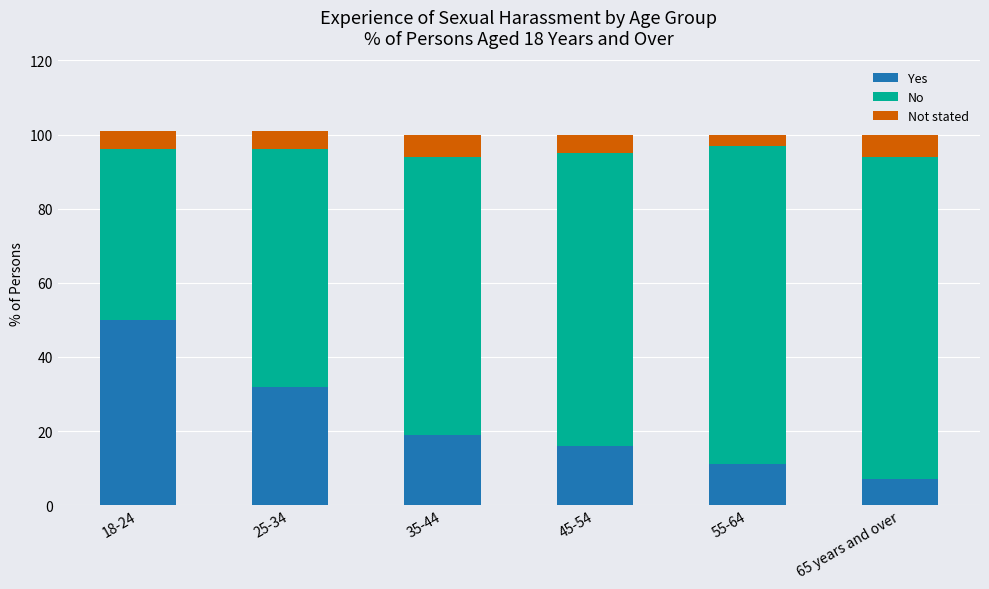

What is the difference between the maximum and second lowest values in the Yes series?

39